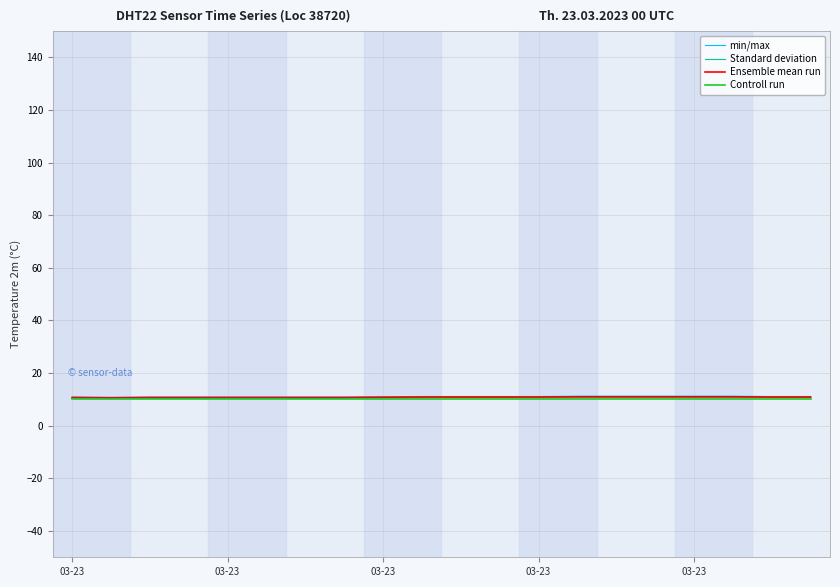

Is it true that Ensemble mean run equals 10.7 at 03-23?

True